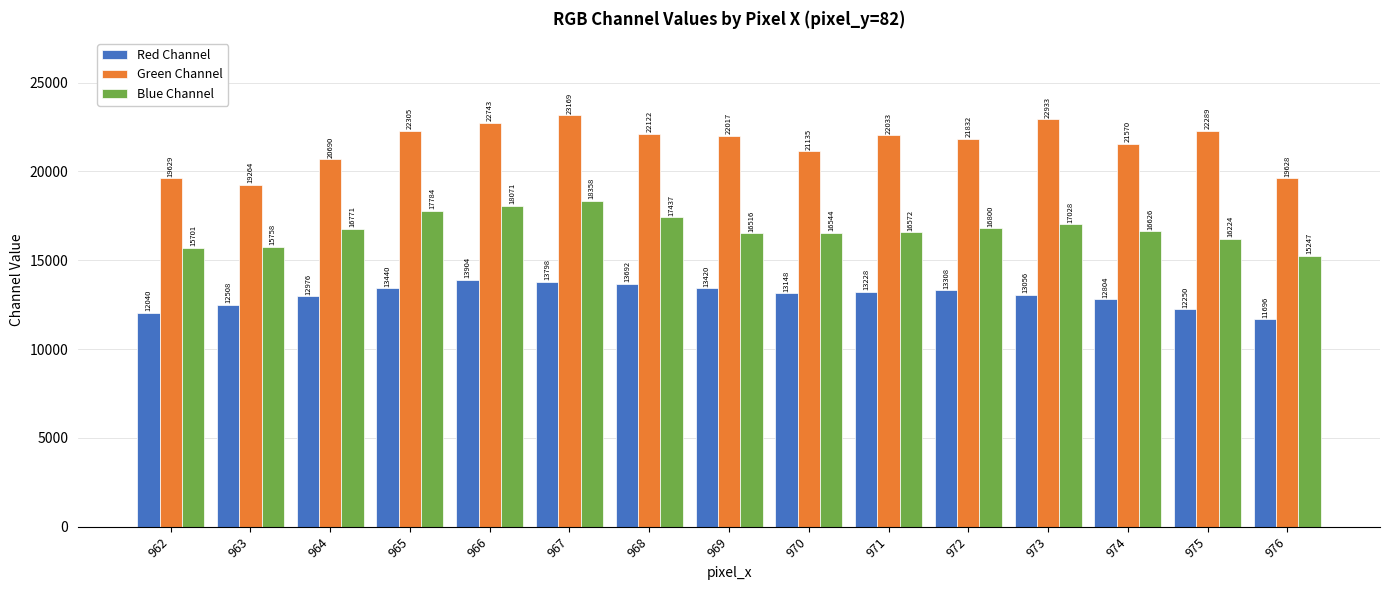

How many categories are shown in the chart?

15